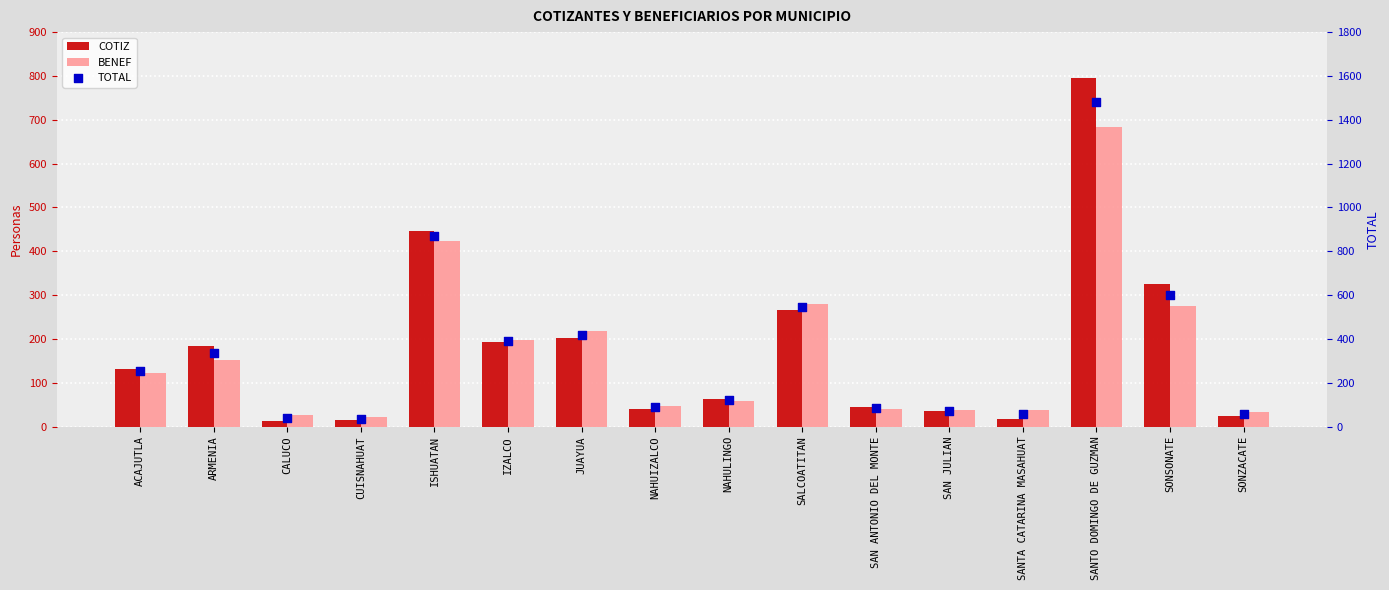

Which series contains the lowest Y value?

COTIZ